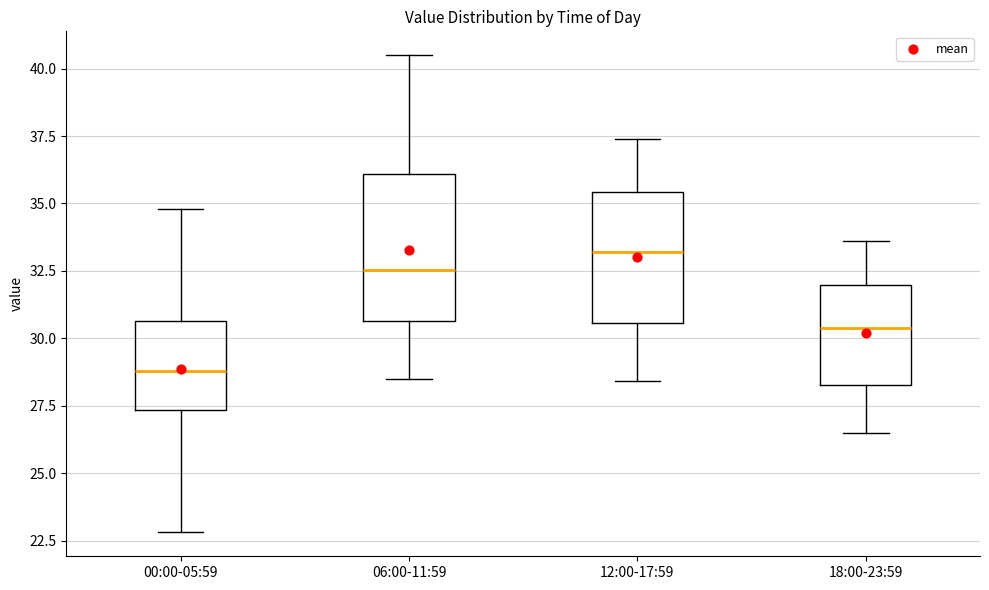

Reading left to right, transcribe this box plot: for each box, give where its median line is, the range the box spans, and where its two whiskers end, as read against the y-axis. The values are not printed on the chart, so give them approximately, as read against the axis.

00:00-05:59: median 29.0, box 27.5 to 30.5, whiskers 23.0 to 35.0
06:00-11:59: median 32.5, box 30.5 to 36.0, whiskers 28.5 to 40.5
12:00-17:59: median 33.0, box 30.5 to 35.5, whiskers 28.5 to 37.5
18:00-23:59: median 30.5, box 28.5 to 32.0, whiskers 26.5 to 33.5